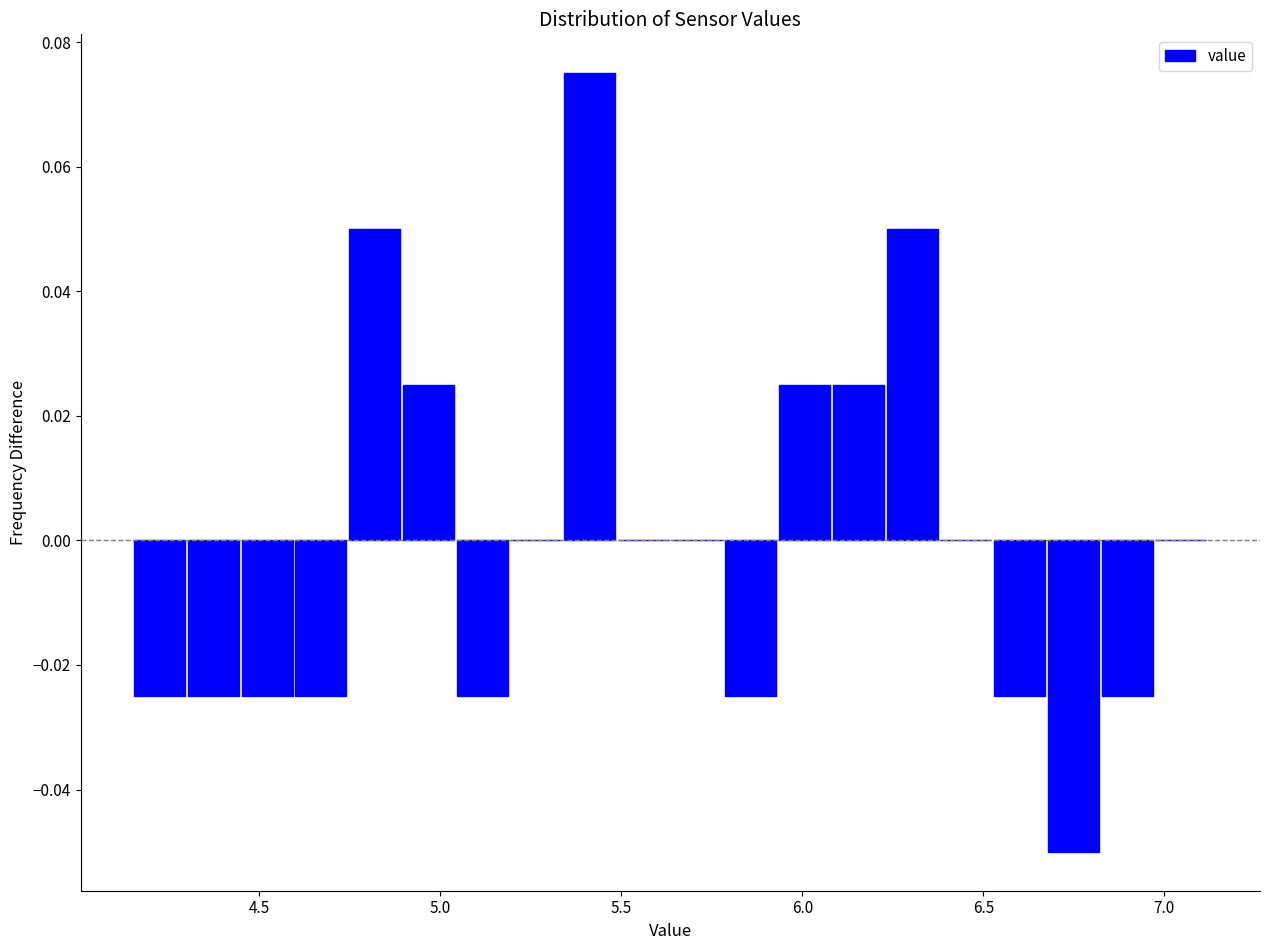

Around what value on the x-axis is the tallest bar? Give the approximate position of its centre, as read against the axis.

5.40